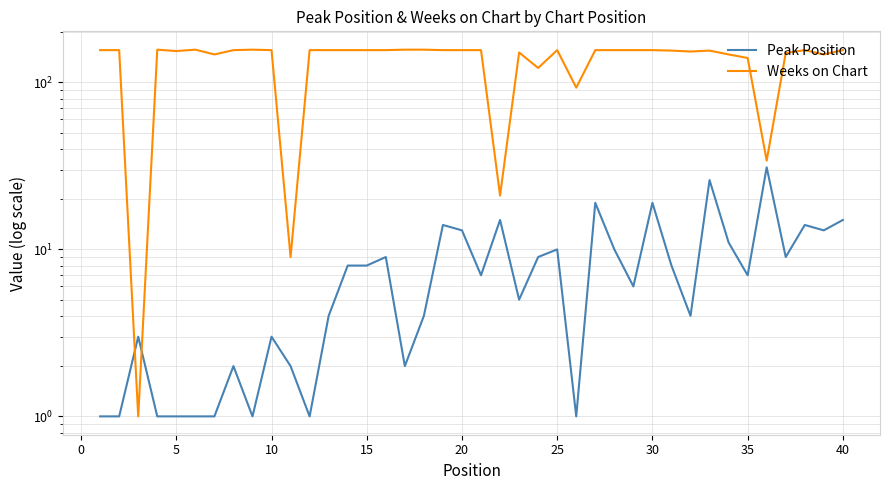

Is it true that Peak Position equals 10 at 30?

False